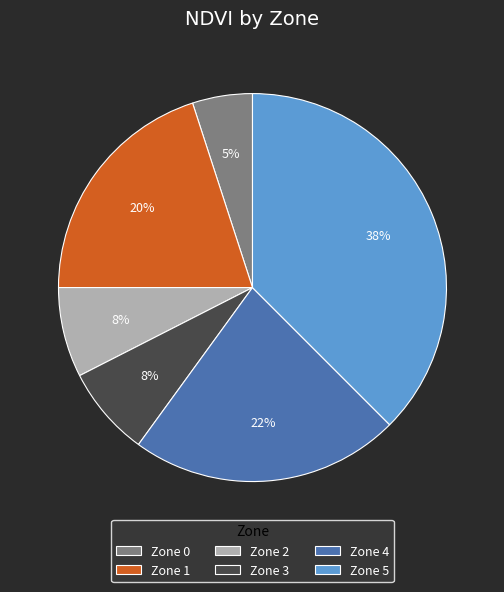

How many segments does this pie chart have?

6